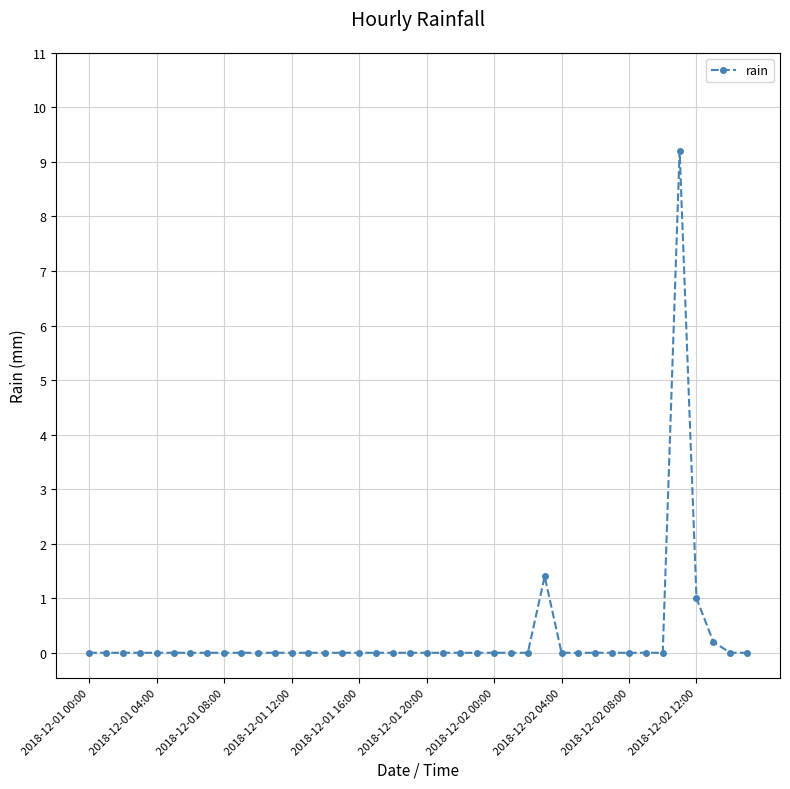

How many lines are shown in the chart?

1